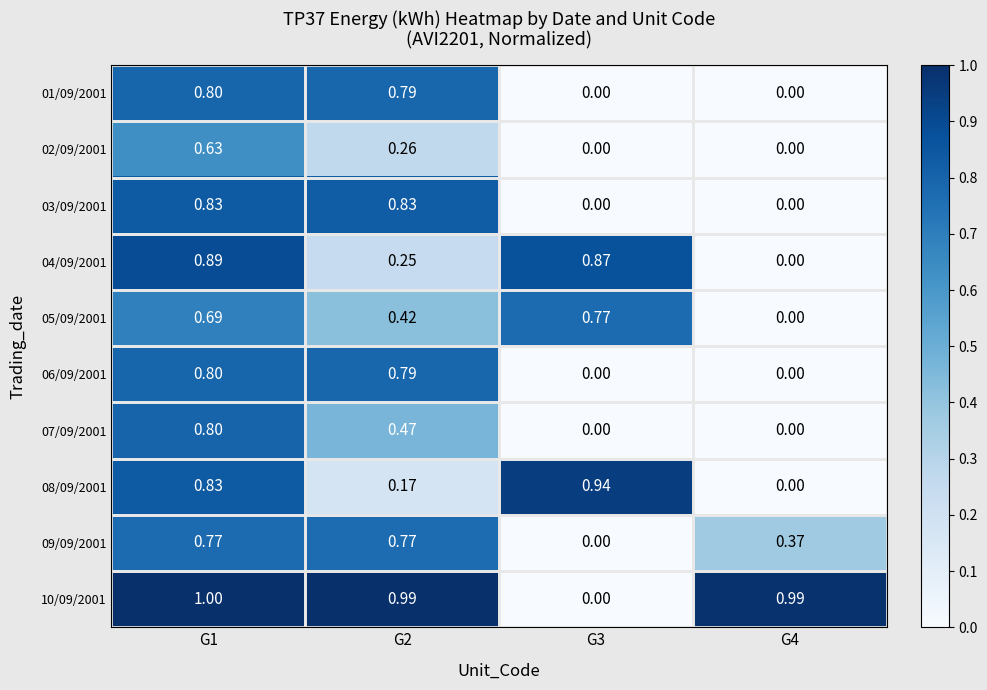

Is the value of 08/09/2001 at G2 greater than the value of 06/09/2001 at G4?

Yes